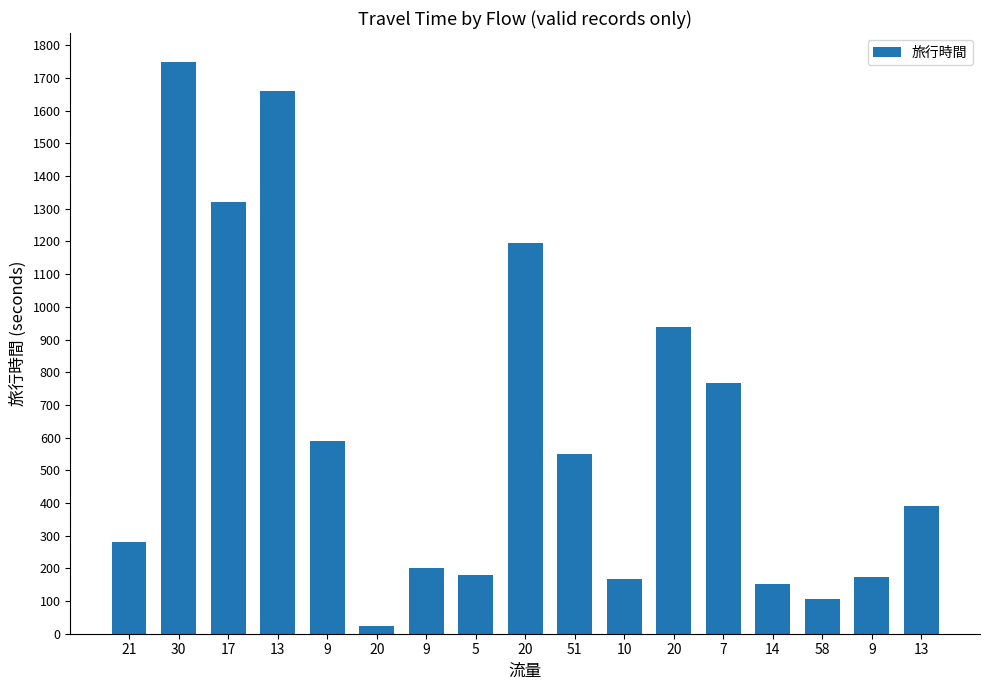

Where is the data nearest to the value 887?

20